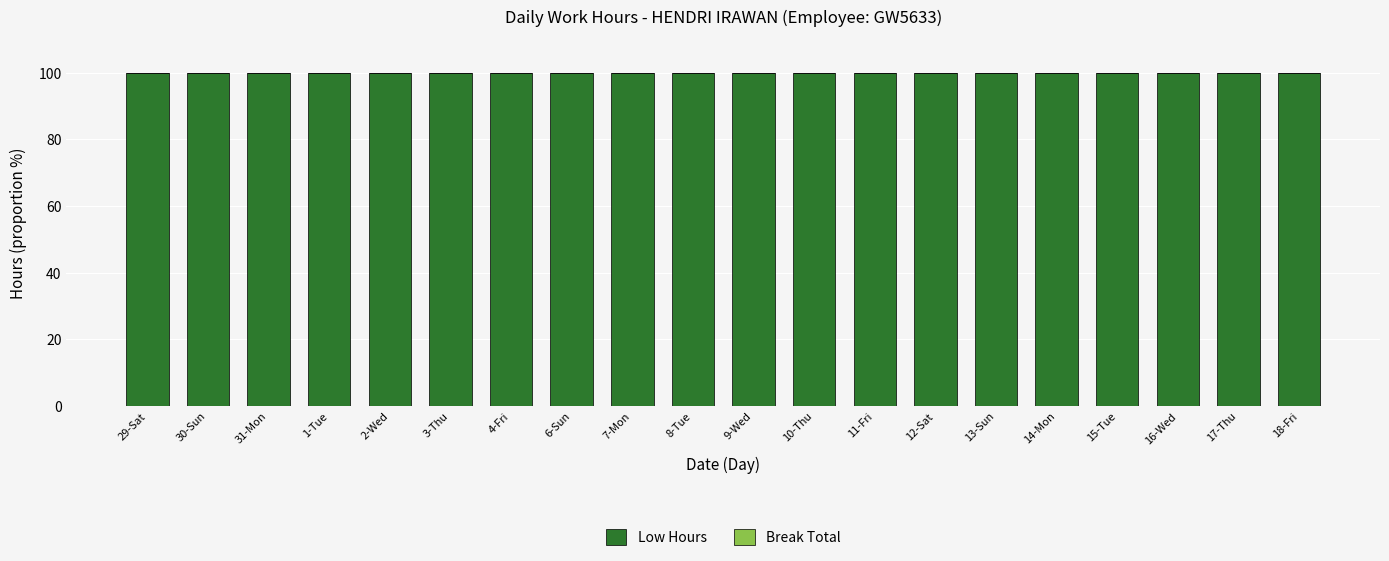

At 16-Wed, list the series in order from smallest to largest.

Break Total, Low Hours